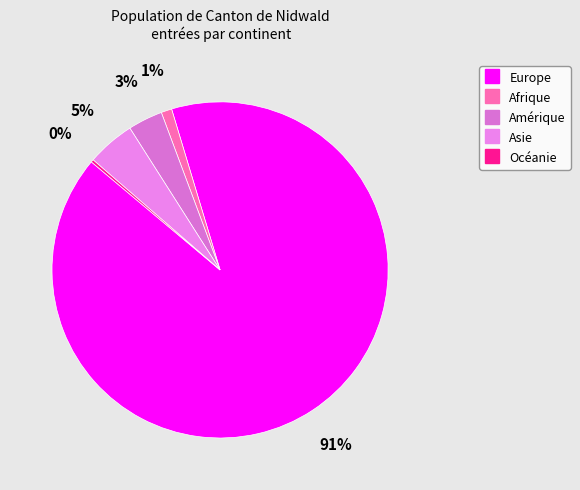

Combined, do Asie and Amérique account for over 50%?

No